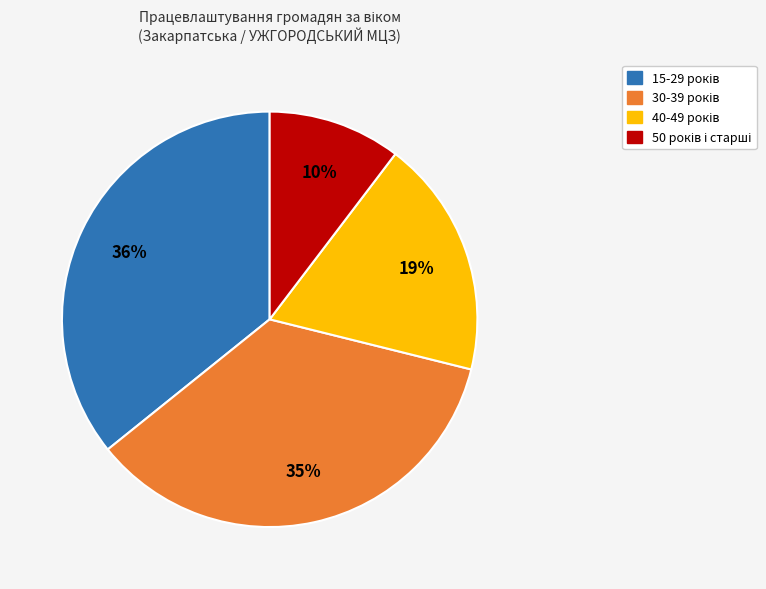

To the nearest percent, what is the average slice percentage?

25%